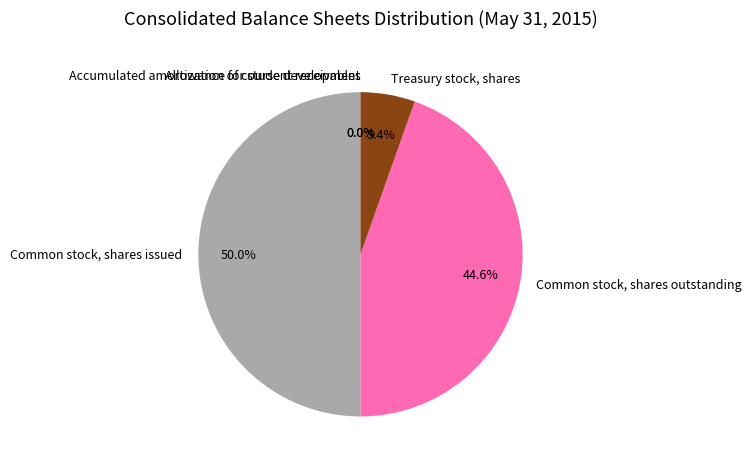

What is the largest slice in the pie chart?

Common stock, shares issued